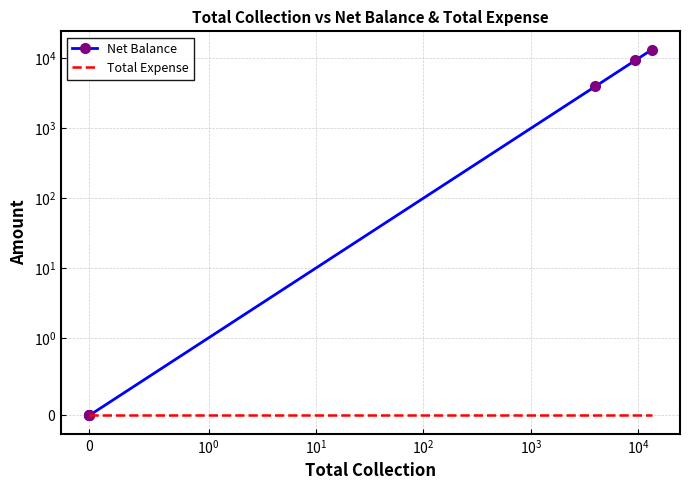

Which series has the largest total across all categories?

Net Balance